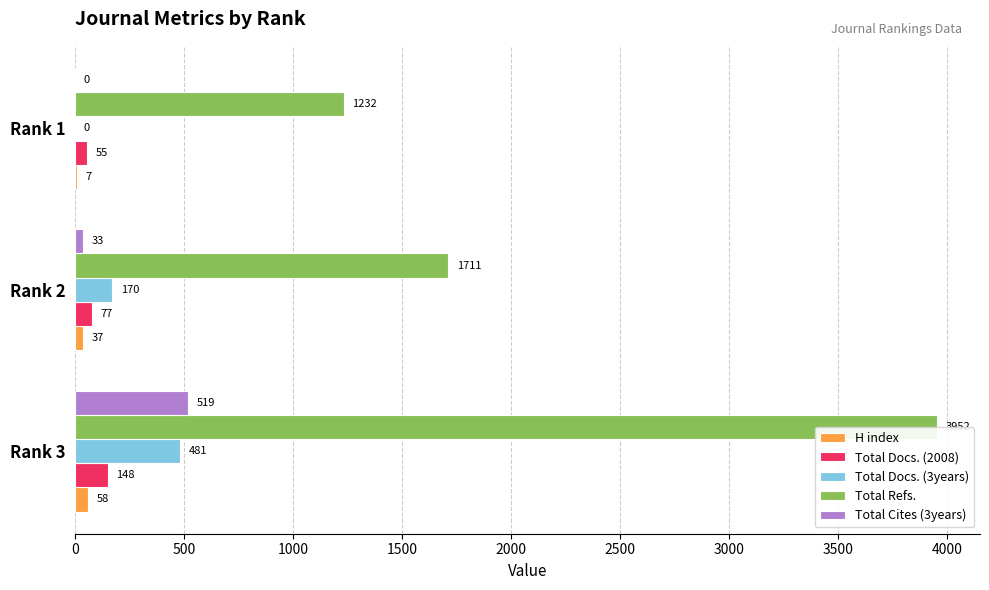

How many H index values are between 7 and 58?

3